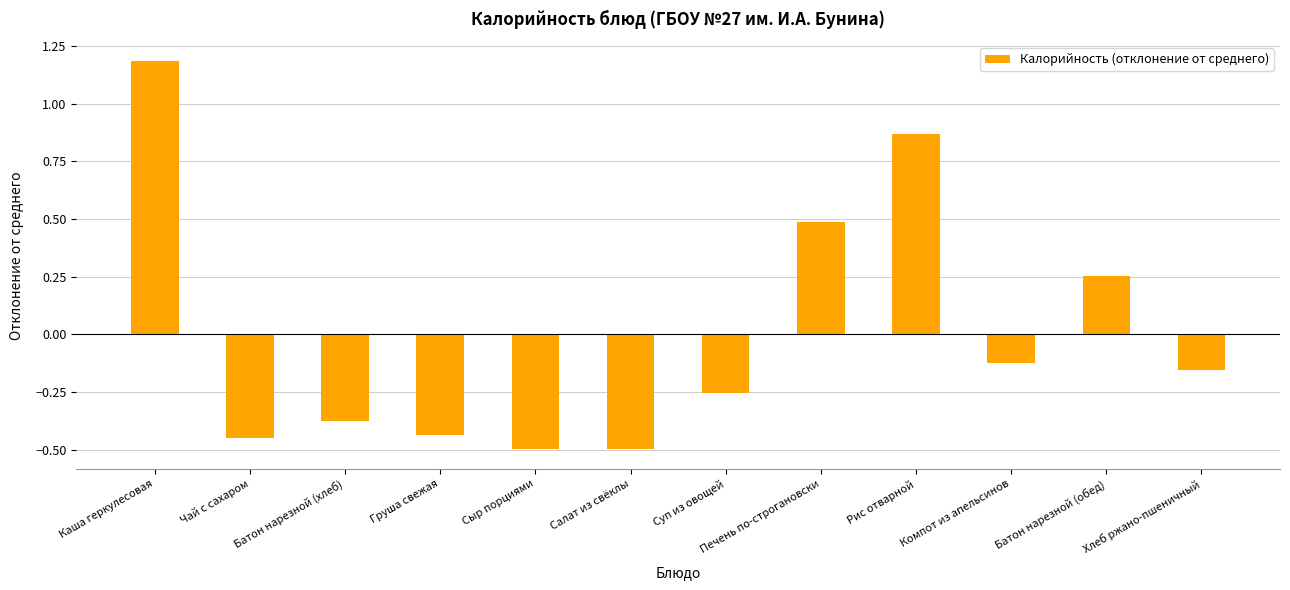

What is the greatest value displayed?

1.2